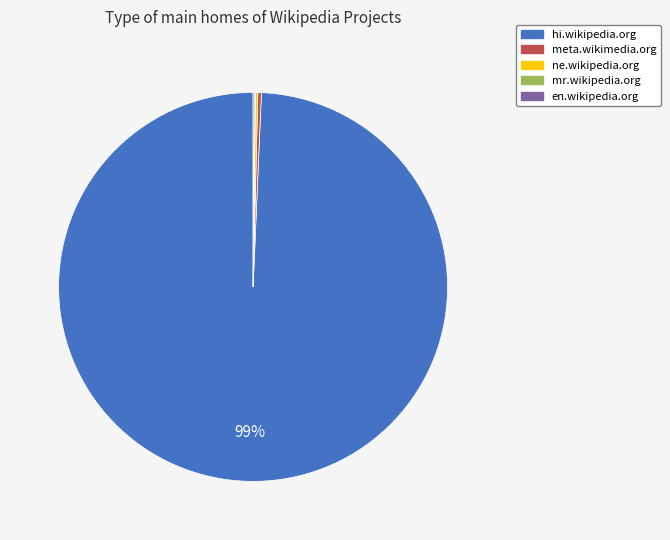

Which slice is the largest?

hi.wikipedia.org